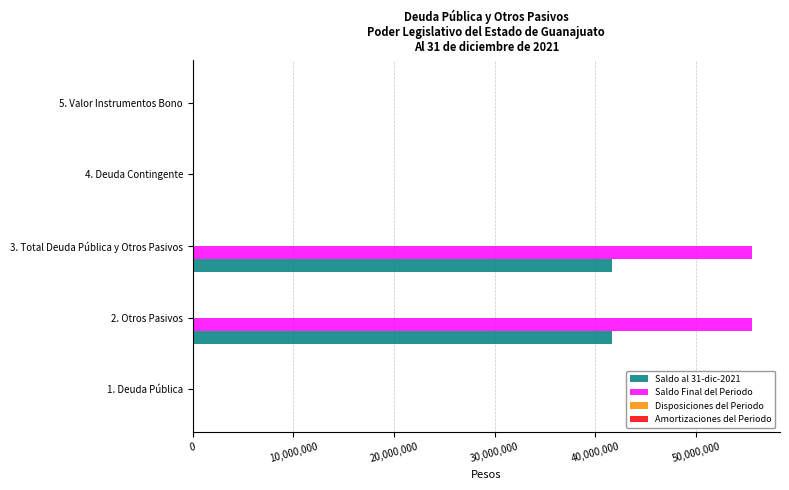

The value of Saldo al 31-dic-2021 at 4. Deuda Contingente is 0.0. True or false?

True